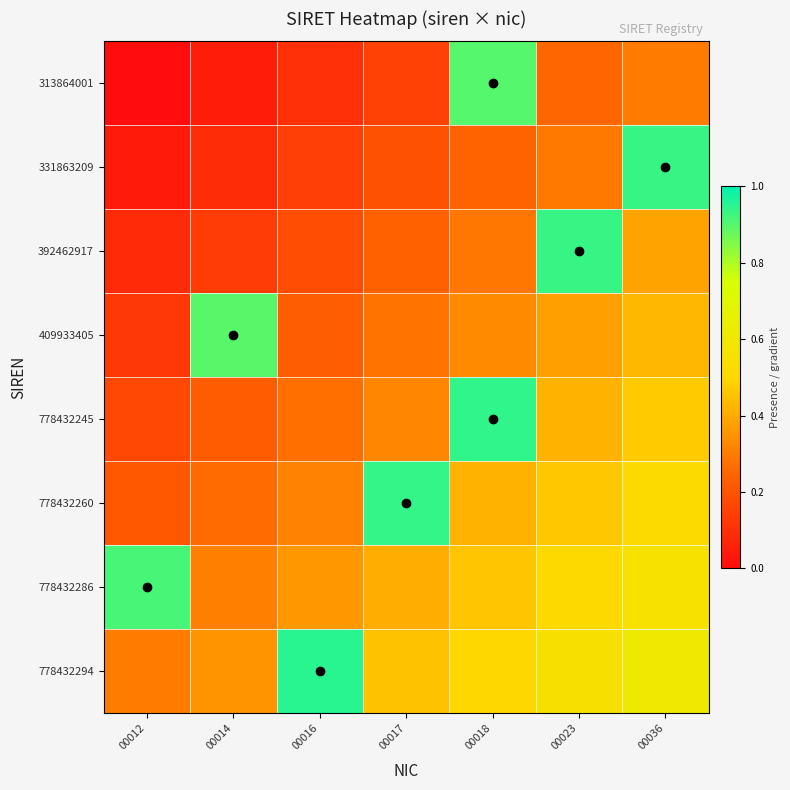

What is the greatest value displayed?

0.9